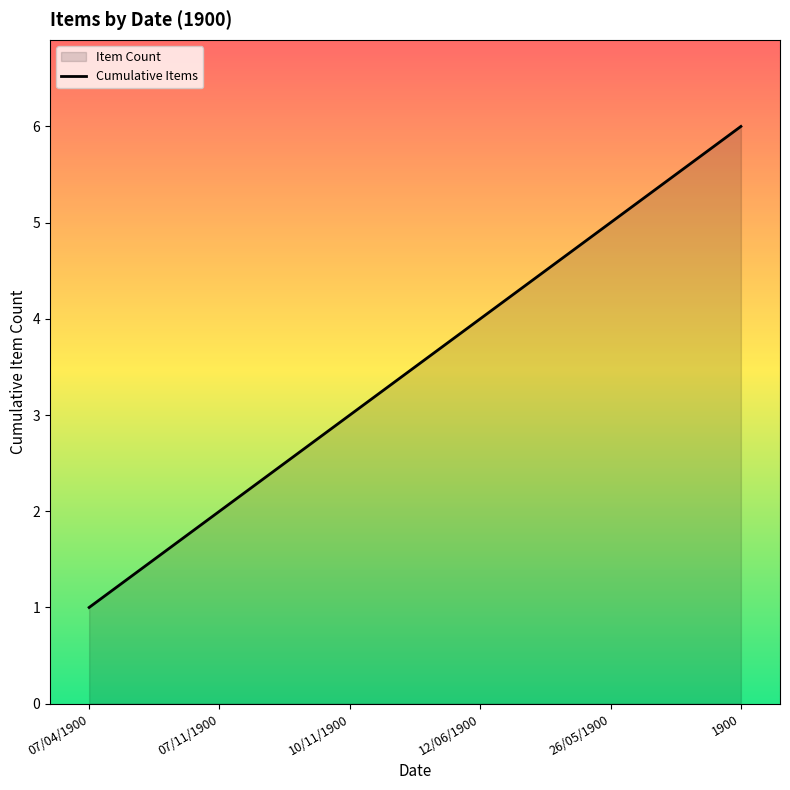

Which label corresponds to the largest value in the chart?

1900